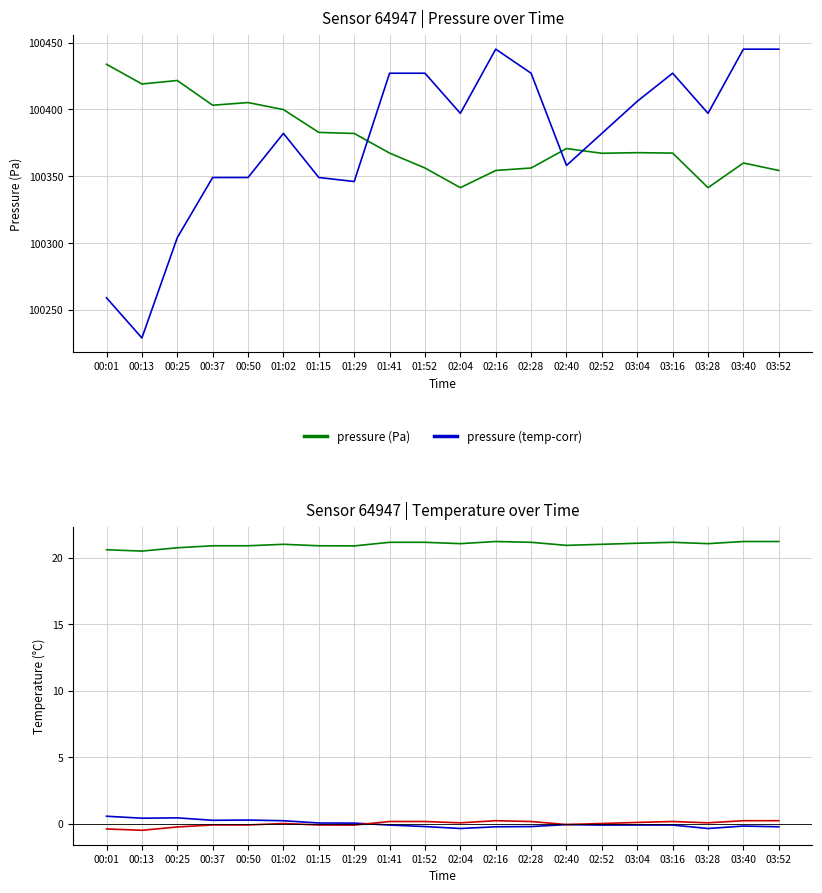

The pressure delta series shows -0.4 at 02:04. True or false?

True